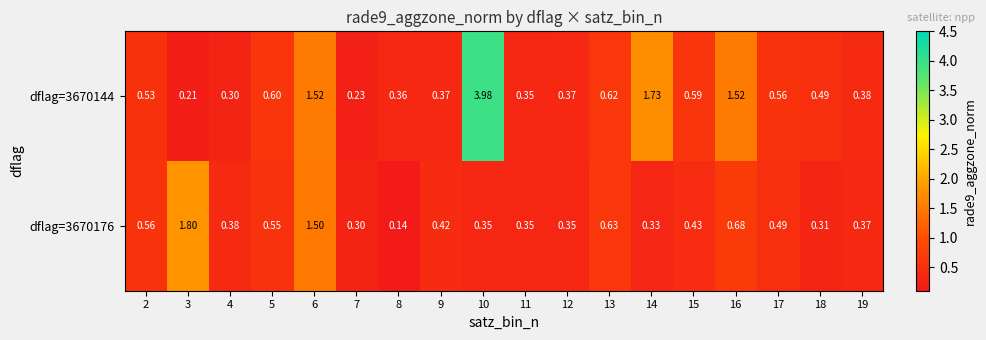

What is the total value across all series at 17?

1.1